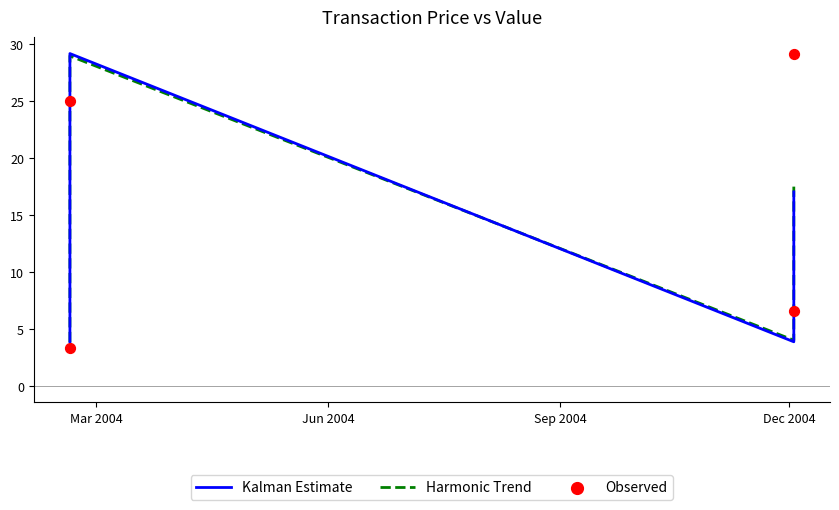

What is the total value across all series at Mar 2004?

11.0